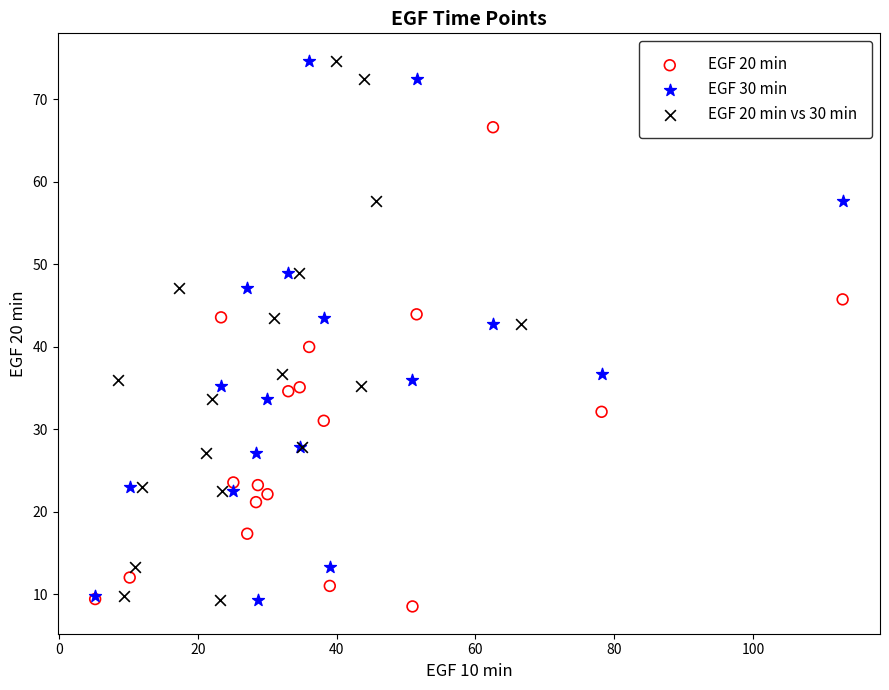

Which series reaches the minimum Y coordinate?

EGF 20 min